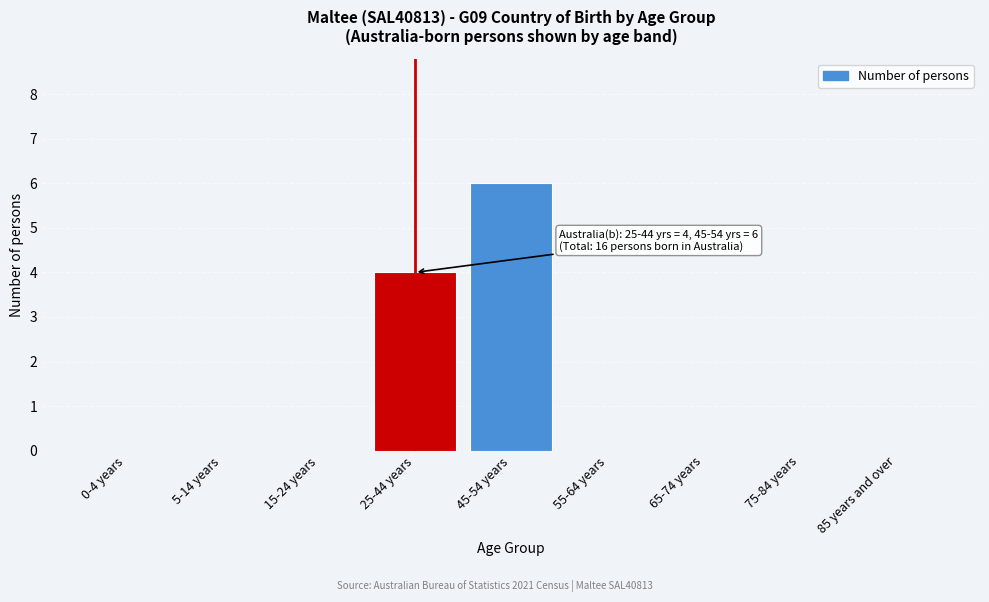

Reading left to right, transcribe all the data shown in this chart.

0-4 years=0	5-14 years=0	15-24 years=0	25-44 years=4	45-54 years=6	55-64 years=0	65-74 years=0	75-84 years=0	85 years and over=0